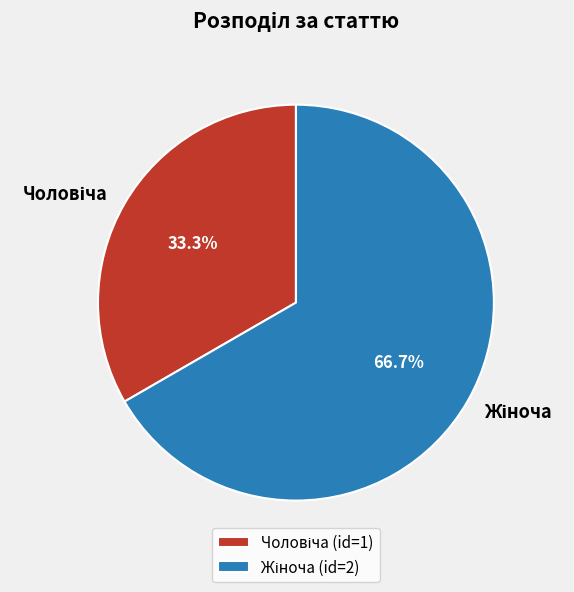

Is there a majority slice in this chart?

Yes